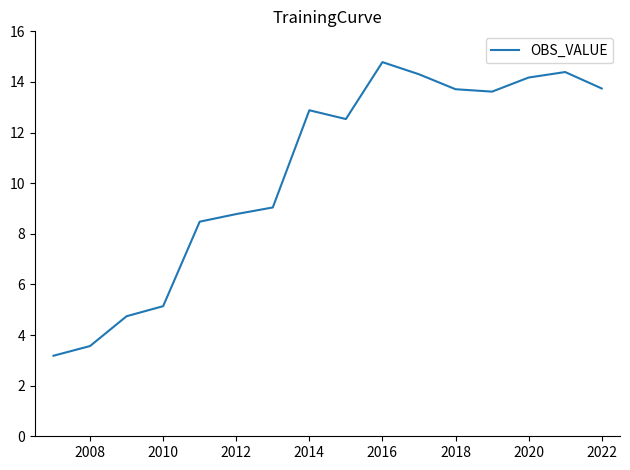

What is the minimum value shown in the chart?

3.2